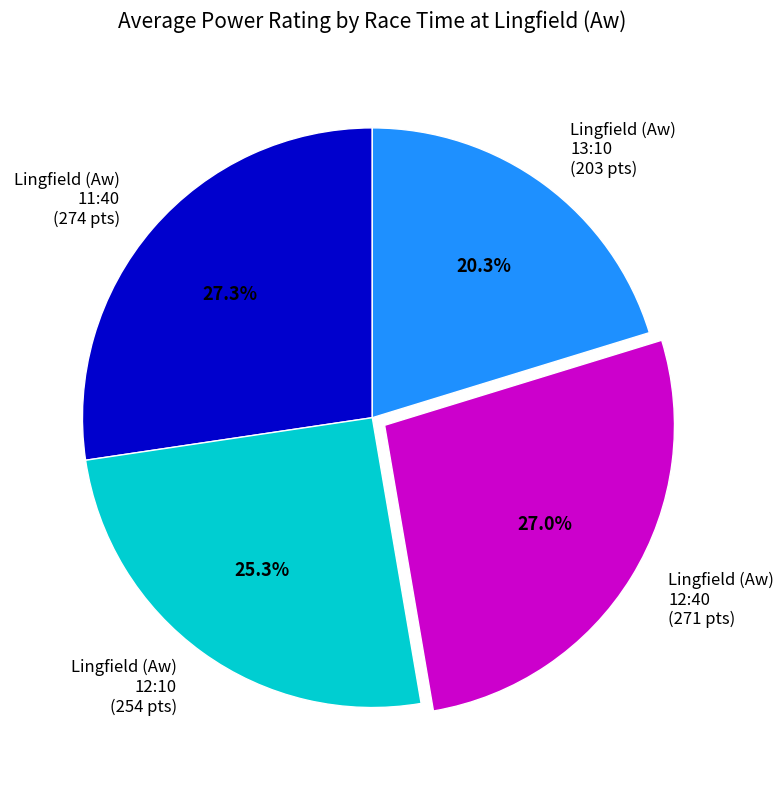

Approximately how many times larger is the value at Lingfield (Aw) 11:40 (274 pts) compared to Lingfield (Aw) 12:10 (254 pts)?

1.1